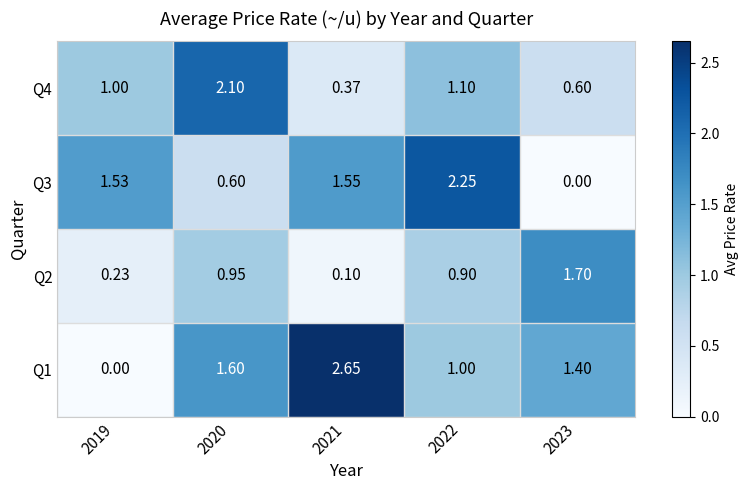

How many values in the Q1 series are below 1?

1